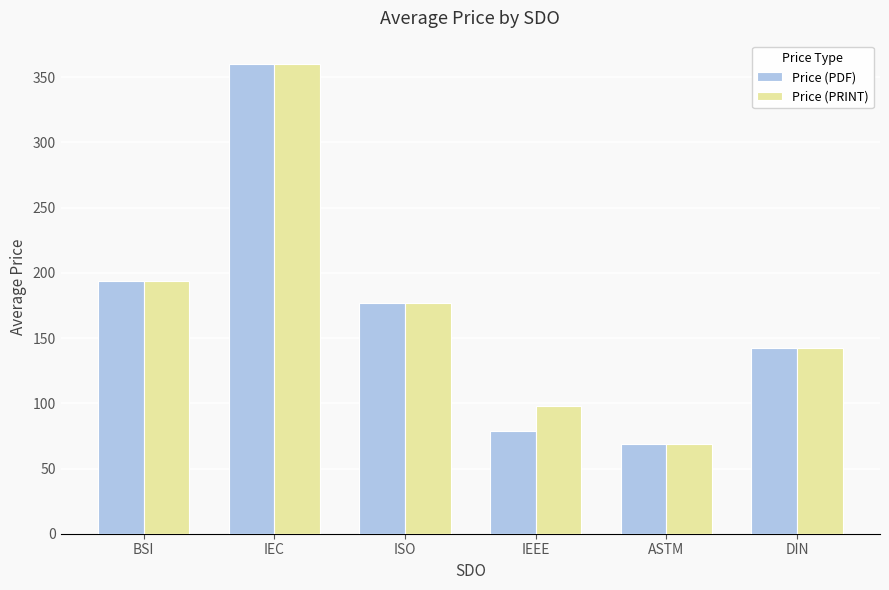

Reading left to right, list all the values displayed in this chart.

Price (PDF): 193.8	360.0	177.0	79.0	69.0	142.6
Price (PRINT): 193.8	360.0	177.0	98.0	69.0	142.6